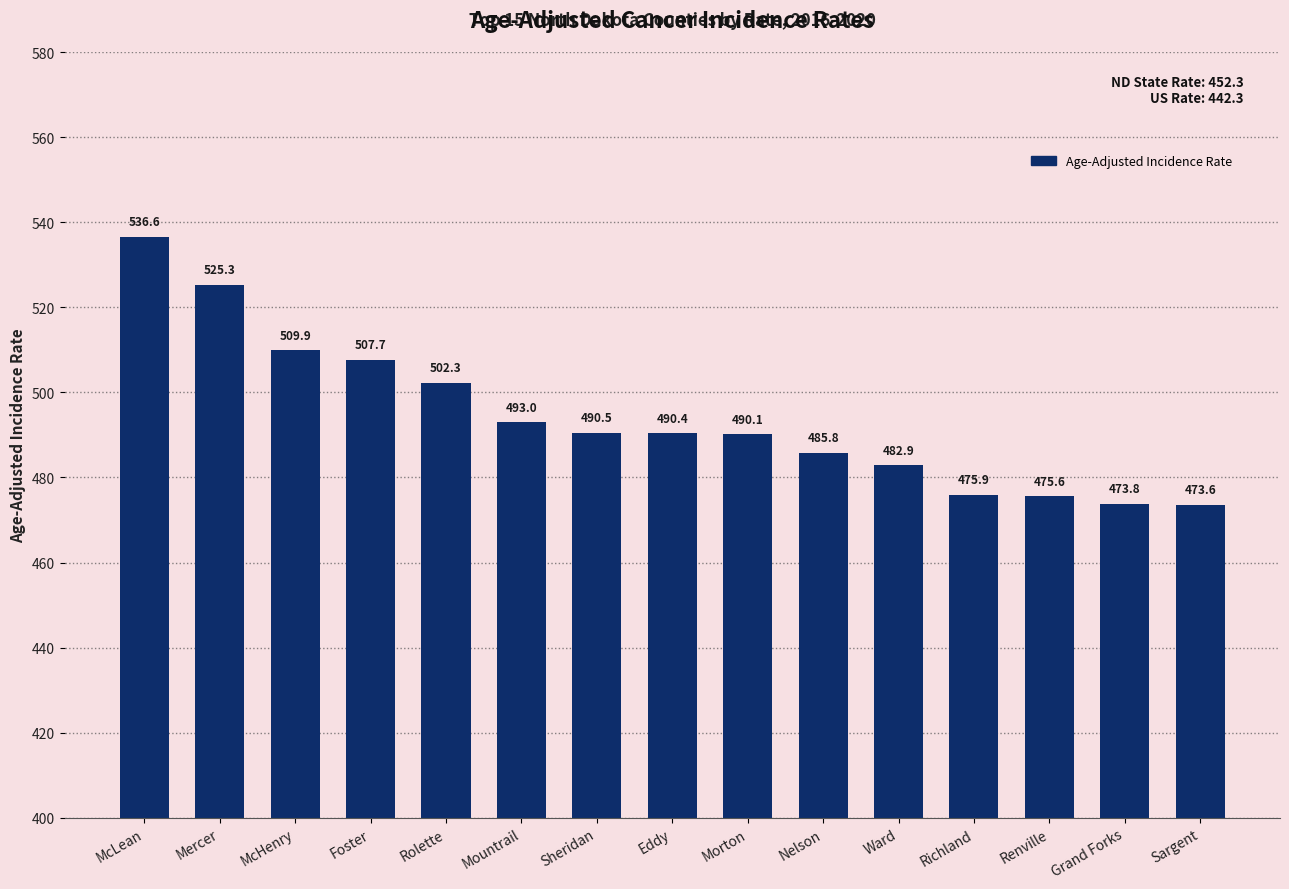

What is the sum of all values?

7413.4